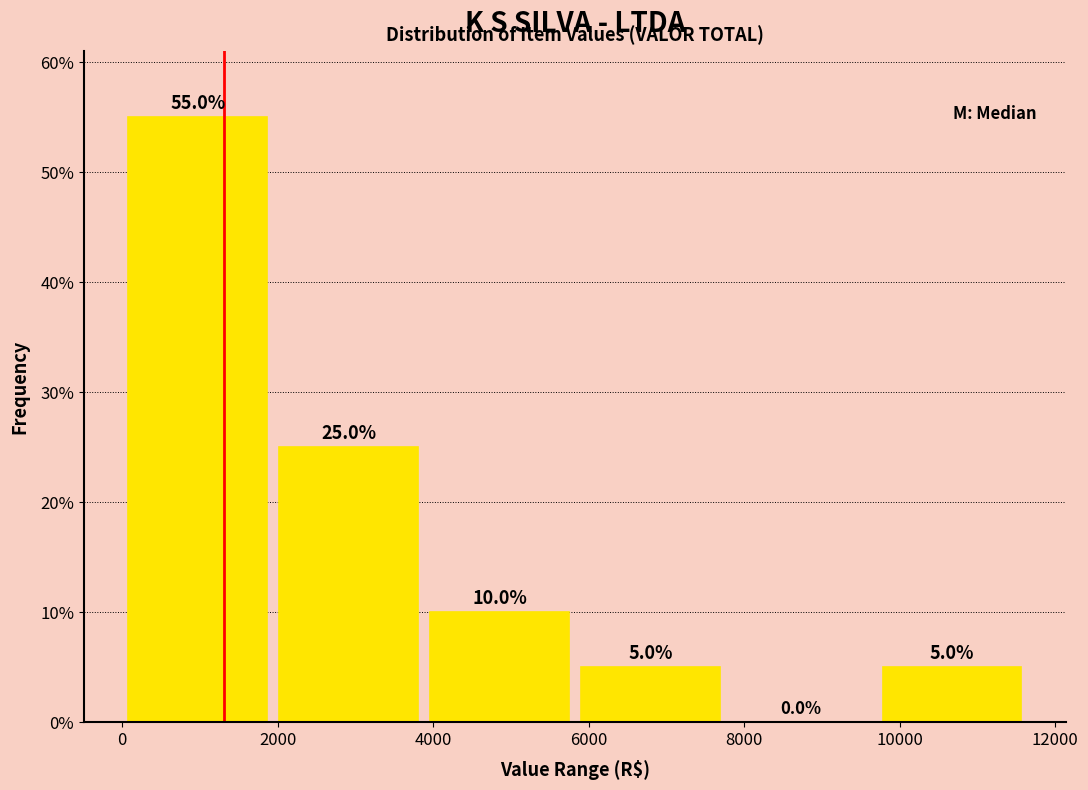

Reading left to right, transcribe this chart: for each bar, give the range it covers on the x-axis and its height. The bar edges are not printed on the chart, so give them approximately, as read against the axis.

0 to 2000: 55.0
2000 to 3800: 25.0
3800 to 5800: 10.0
5800 to 7800: 5.0
7800 to 9800: 0.0
9800 to 11600: 5.0